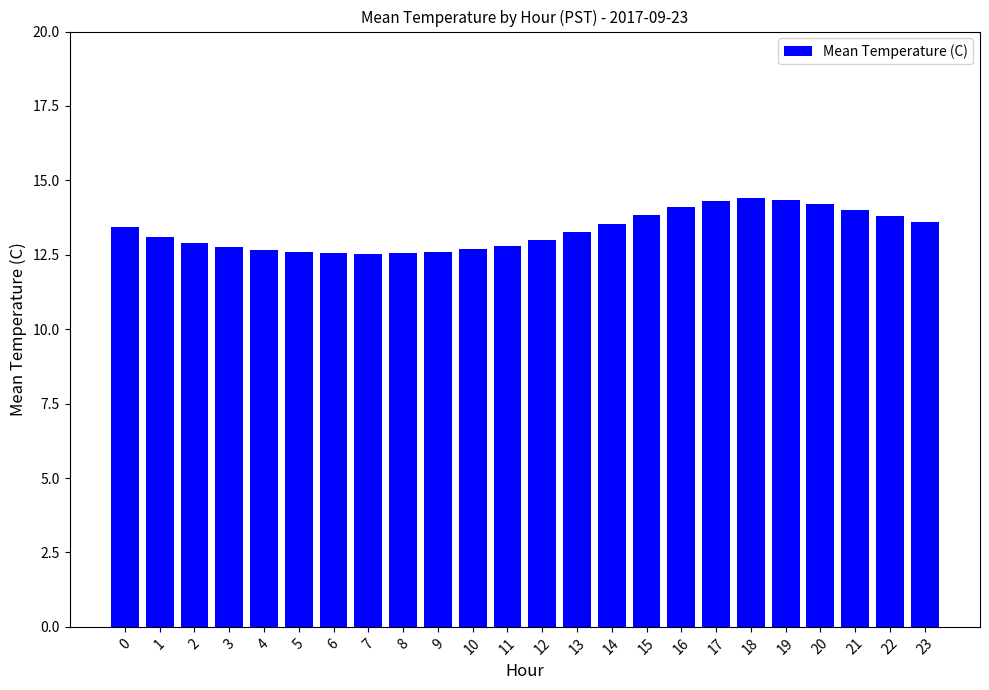

What is the ratio of the value at 10 to the value at 3?

1.0